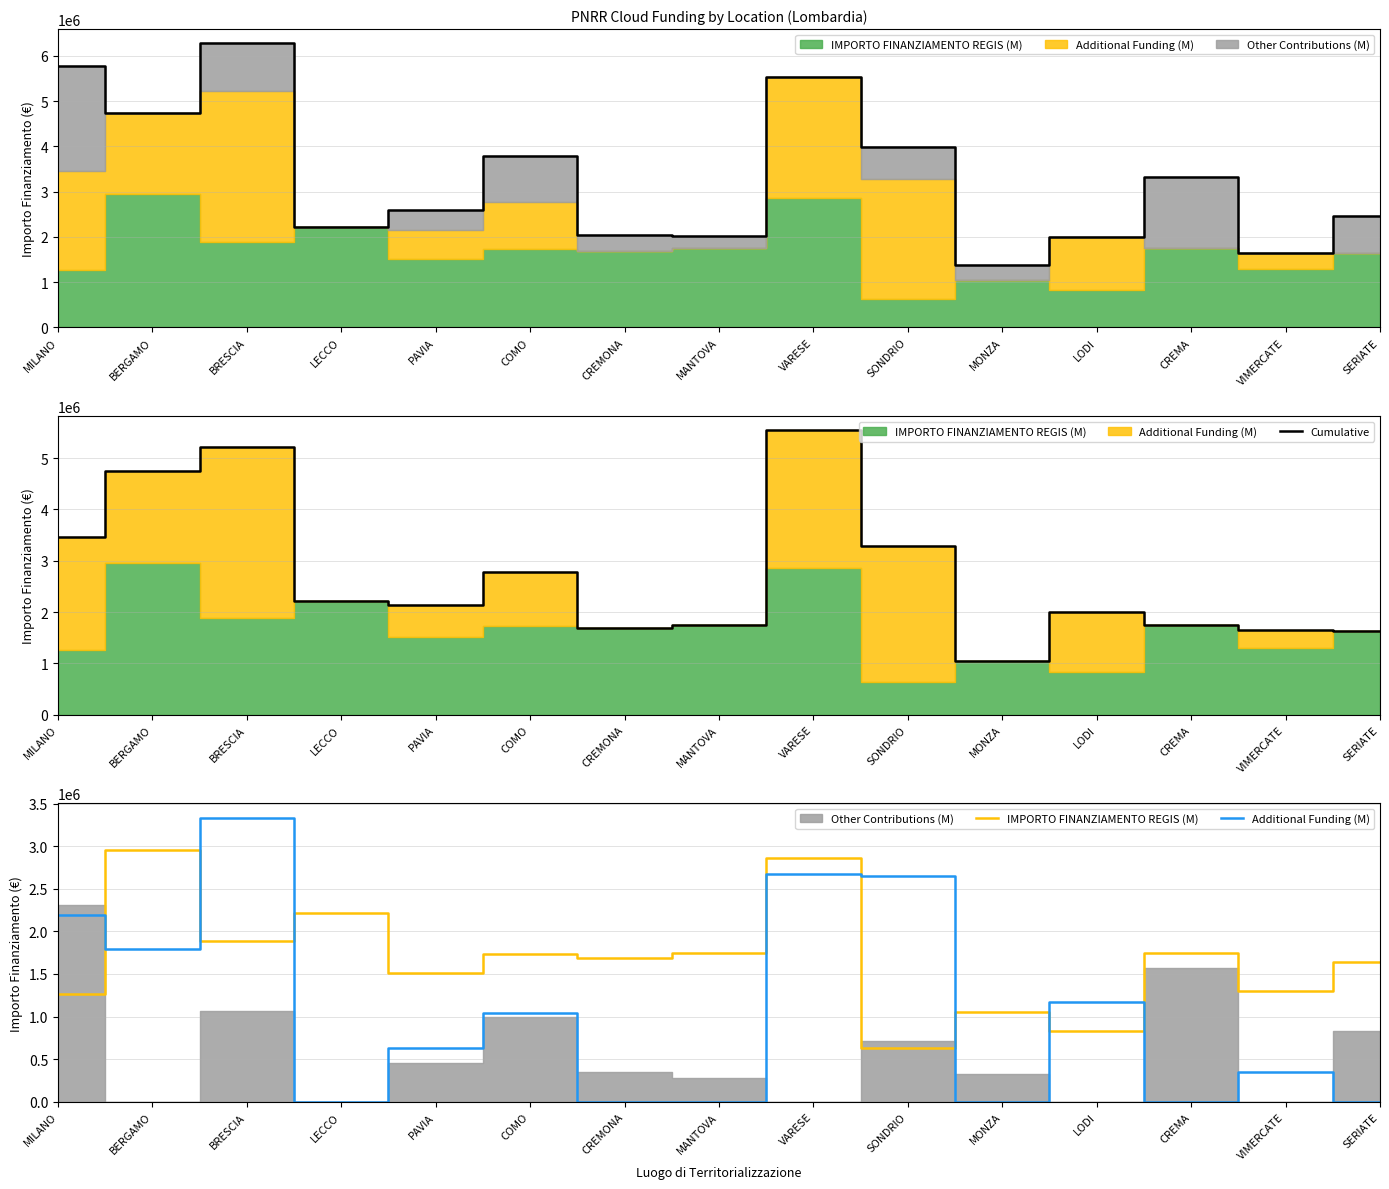

How many values in the Additional Funding (M) series are below 635955?

7